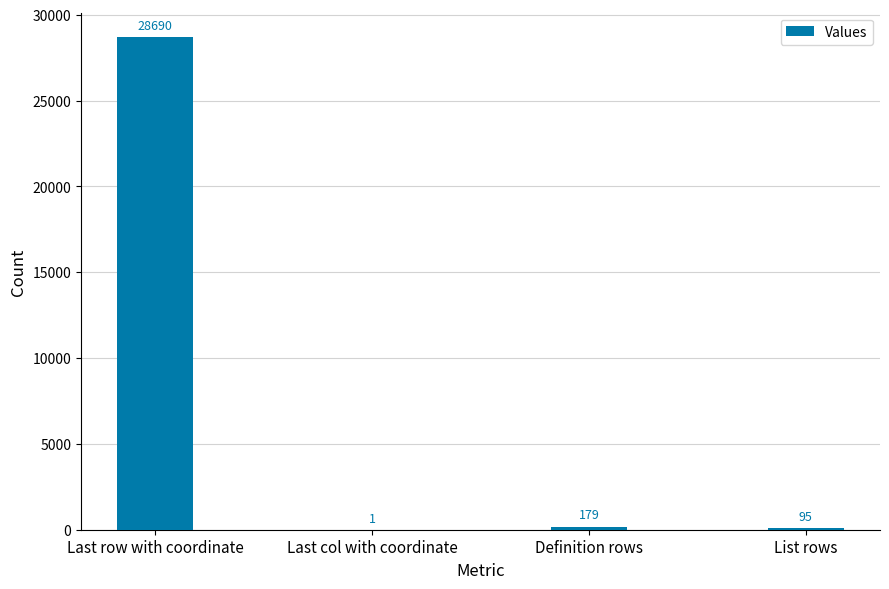

What is the maximum value shown in the chart?

28690